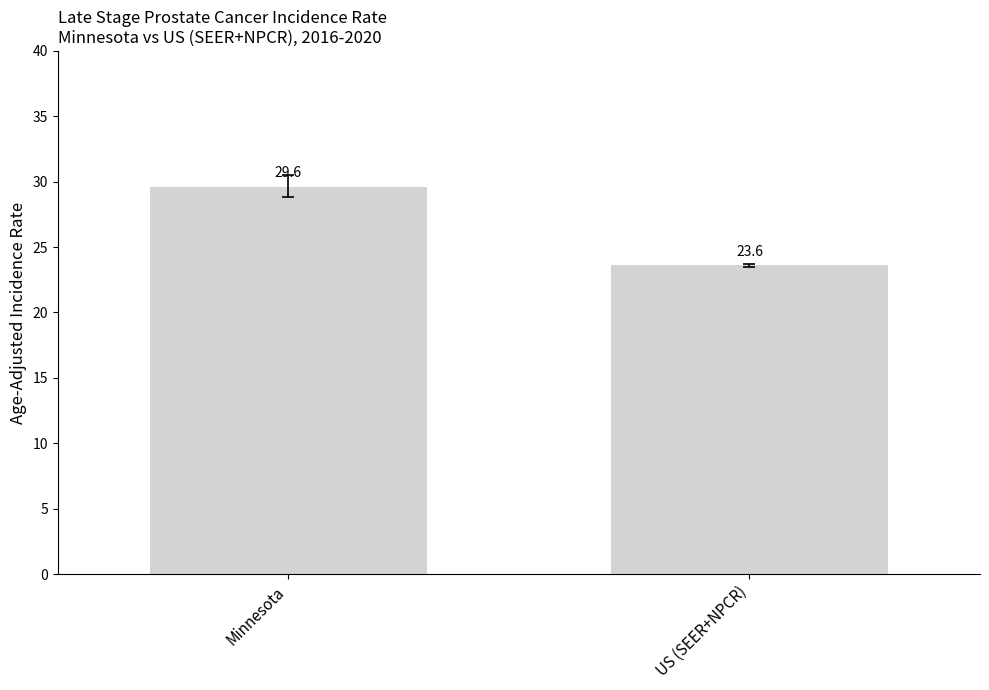

List the labels in order of value, smallest first.

US (SEER+NPCR), Minnesota